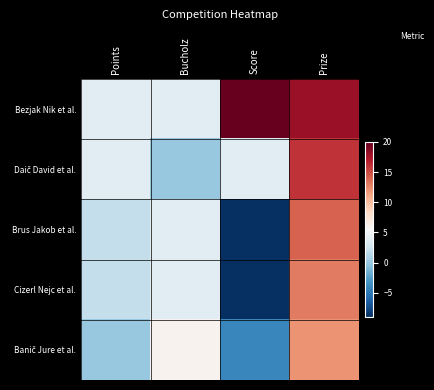

Which series has the widest spread of values?

Brus Jakob et al.